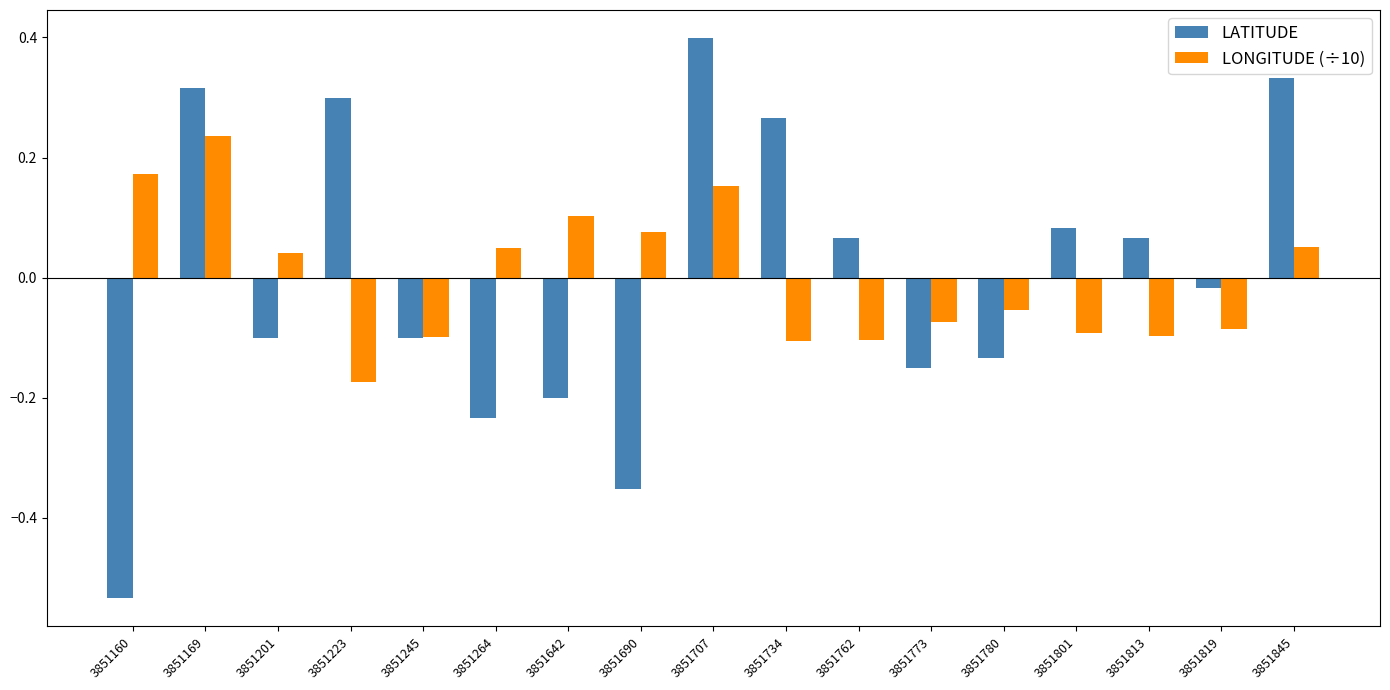

Which series has the widest spread of values?

LATITUDE